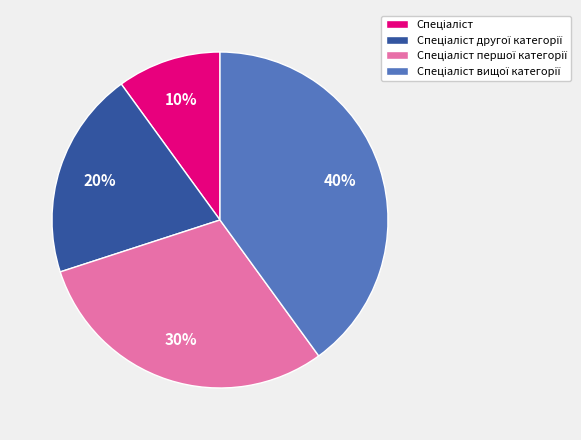

To the nearest percent, what is the average slice percentage?

25%